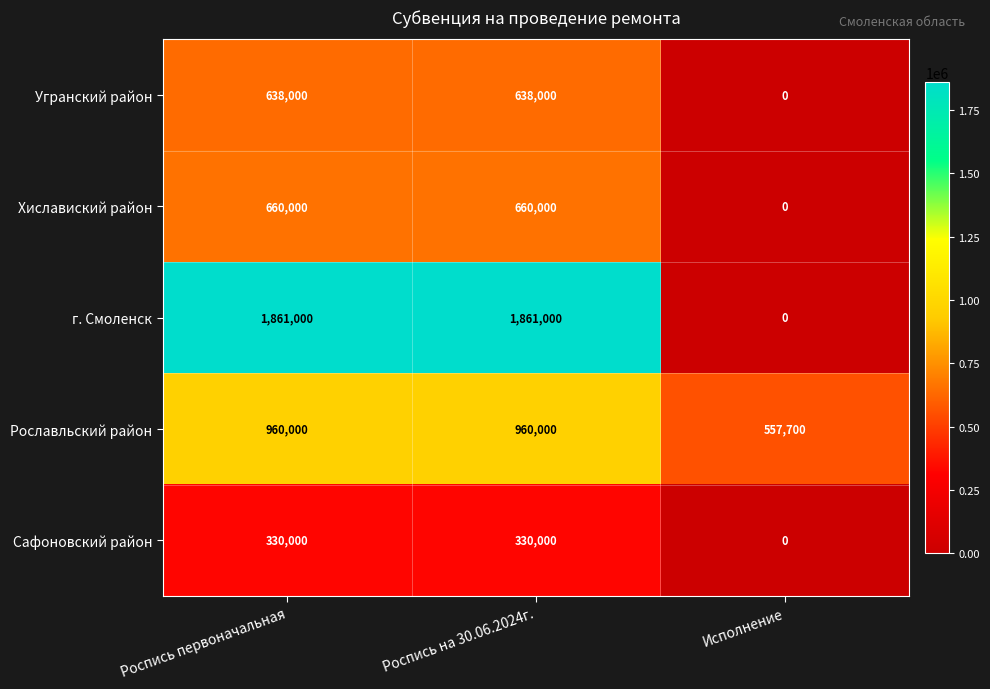

At Роспись первоначальная, list the series in order from largest to smallest.

г. Смоленск, Рославльский район, Хиславиский район, Угранский район, Сафоновский район